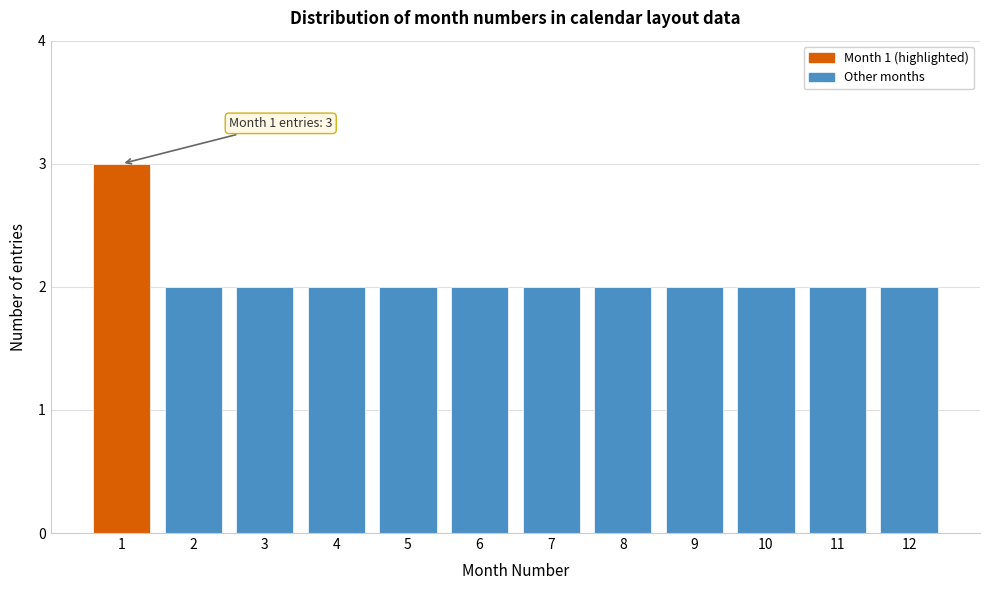

Reading right to left, what are all the values shown in this chart?

2	2	2	2	2	2	2	2	2	2	2	3